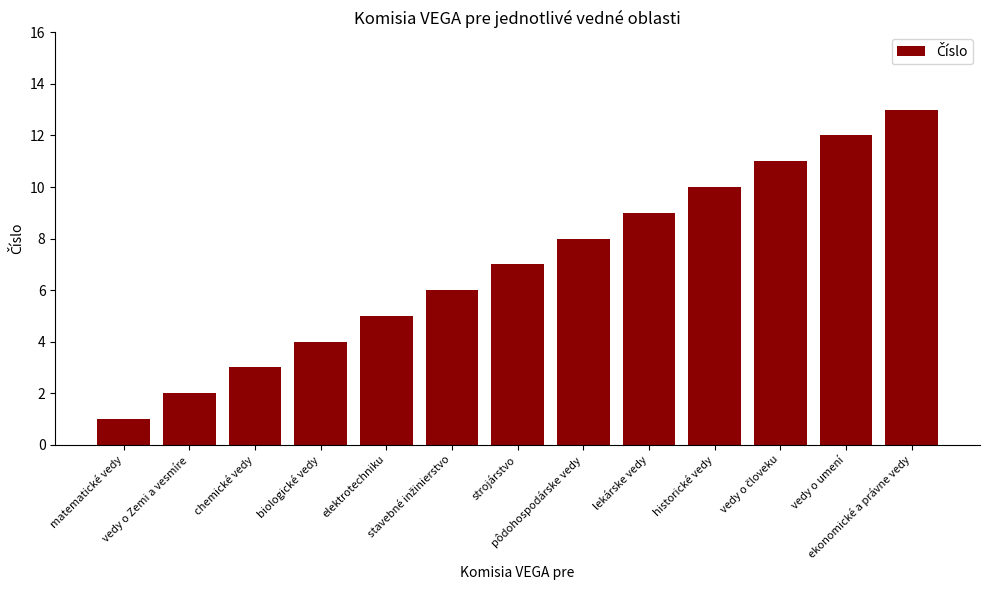

What is the average value?

7